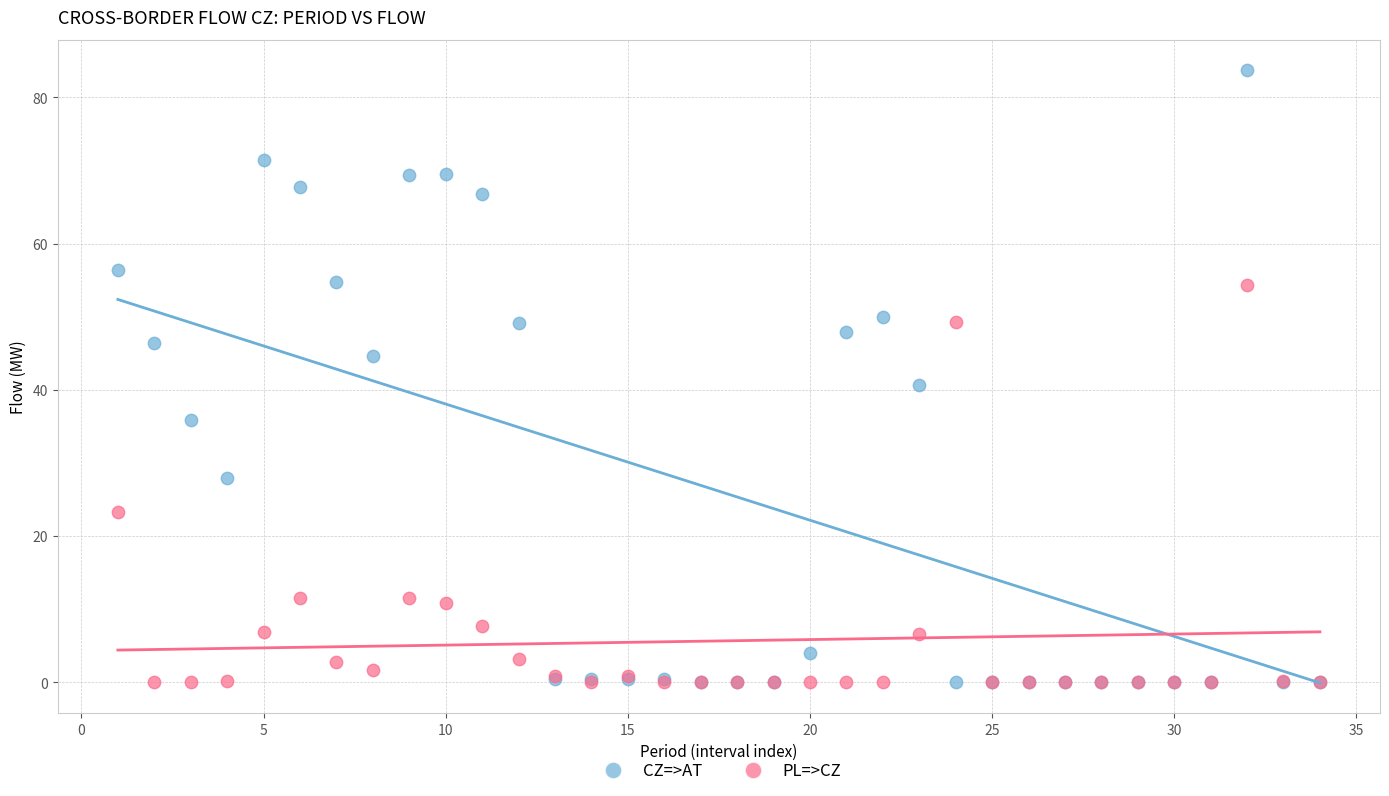

In the PL=>CZ series, what Y value is closest to 27?

23.3